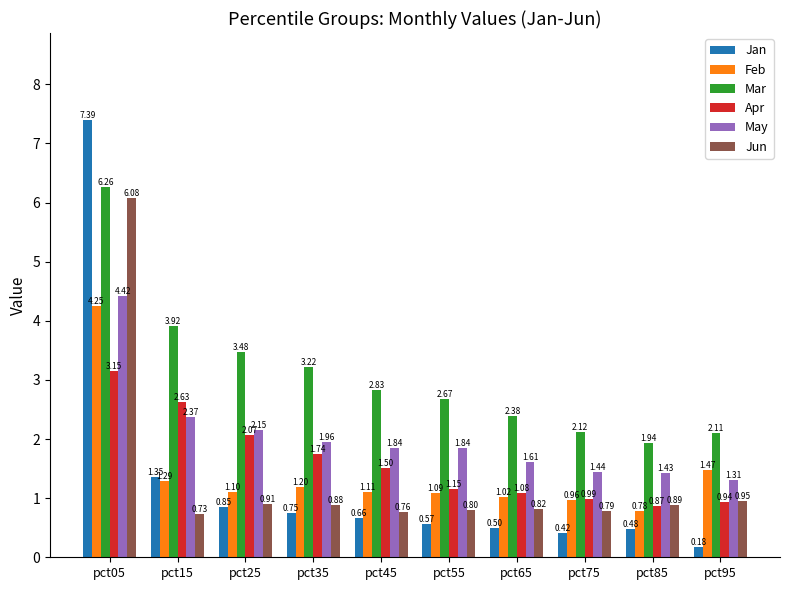

Rank the series at pct45 from highest to lowest value.

Mar, May, Apr, Feb, Jun, Jan